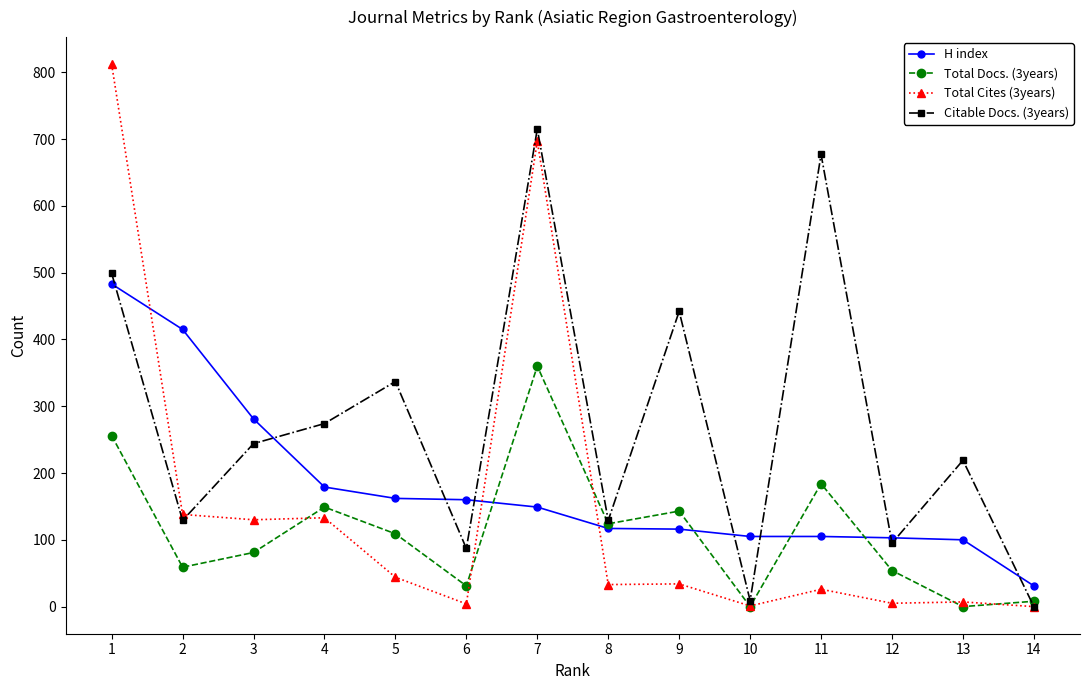

Is it true that Total Cites (3years) equals 133 at 4?

True